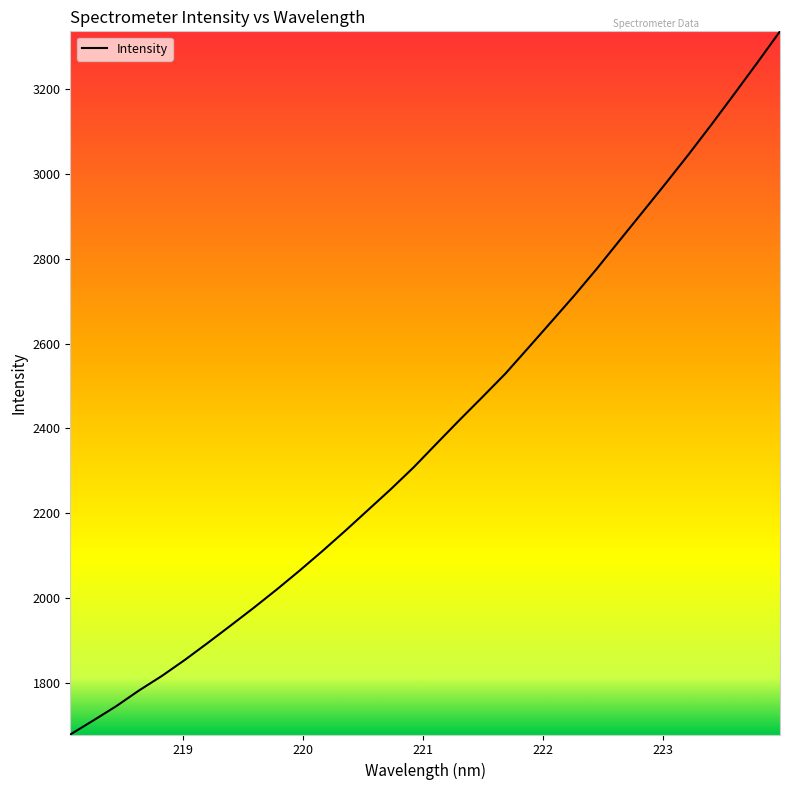

True or false: there are more than 2 points higher than both neighbors.

False